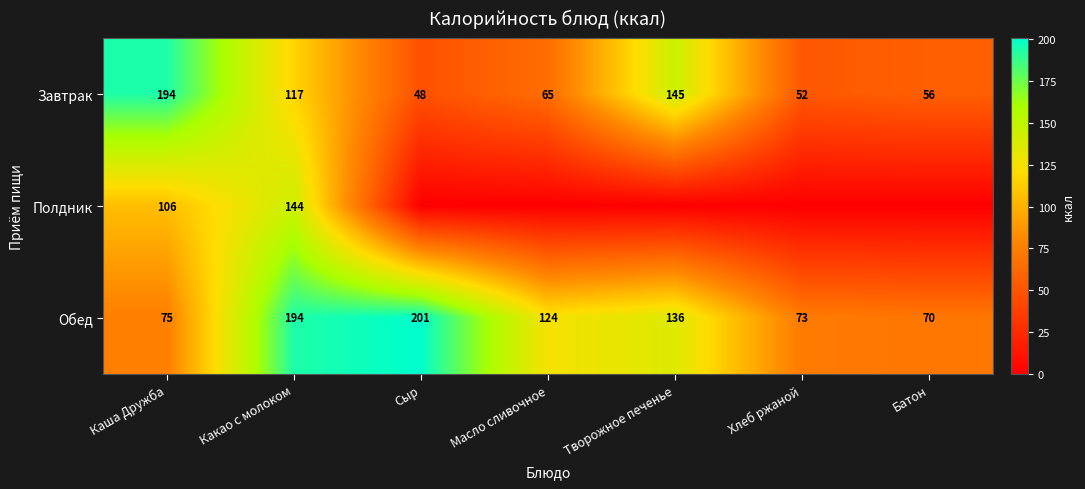

What is the minimum value for Завтрак?

48